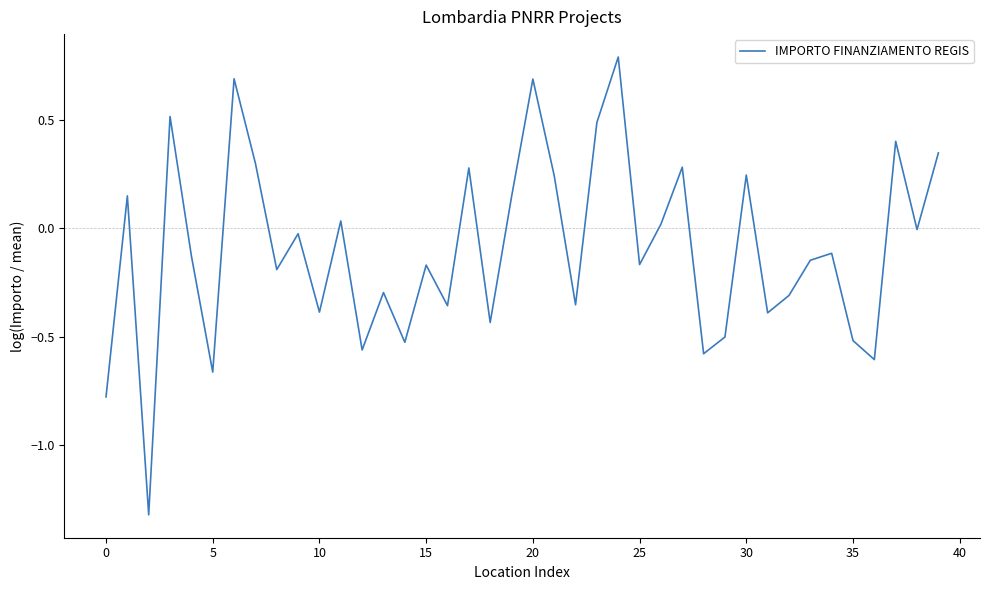

What is the minimum value shown in the chart?

-1.3